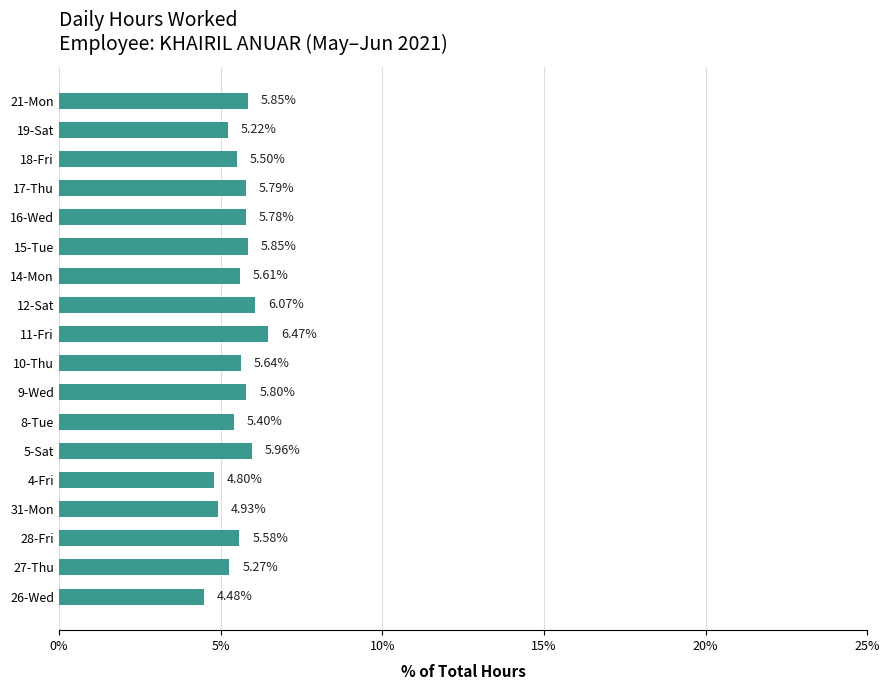

What is the sum of all values?

100.0